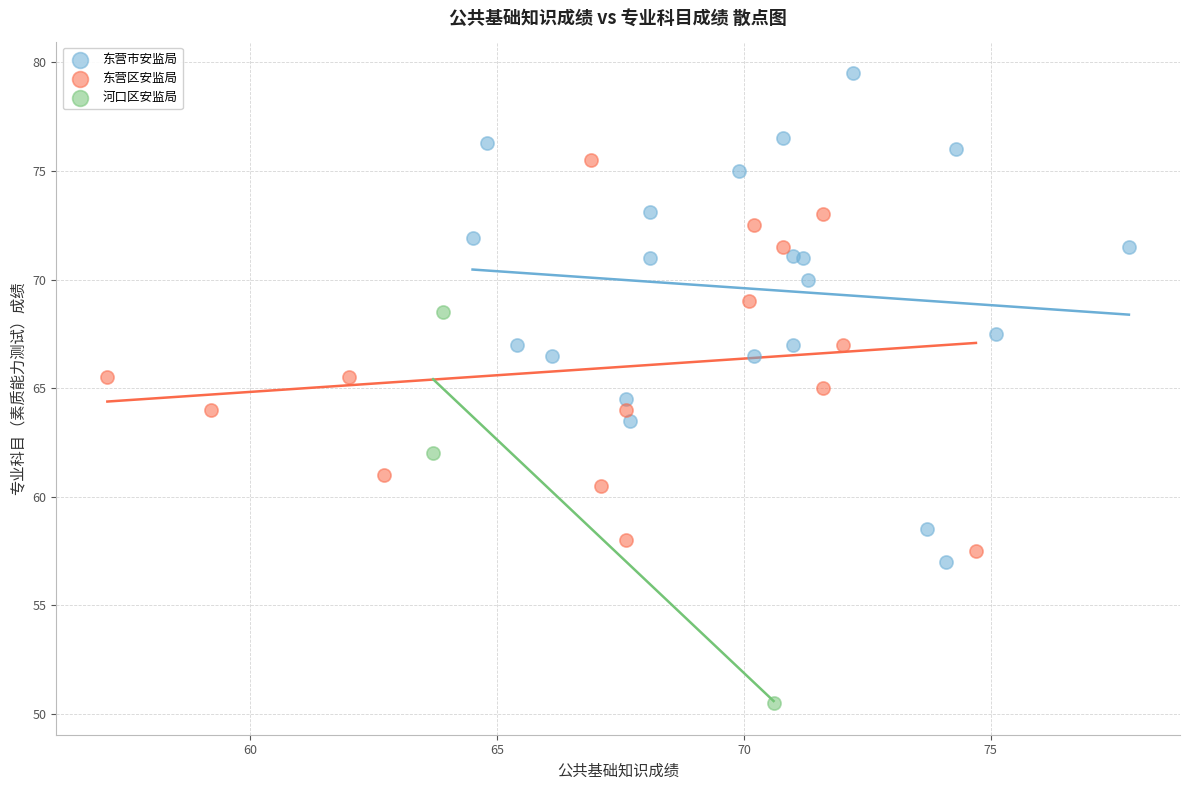

Which series contains the highest Y value?

东营市安监局